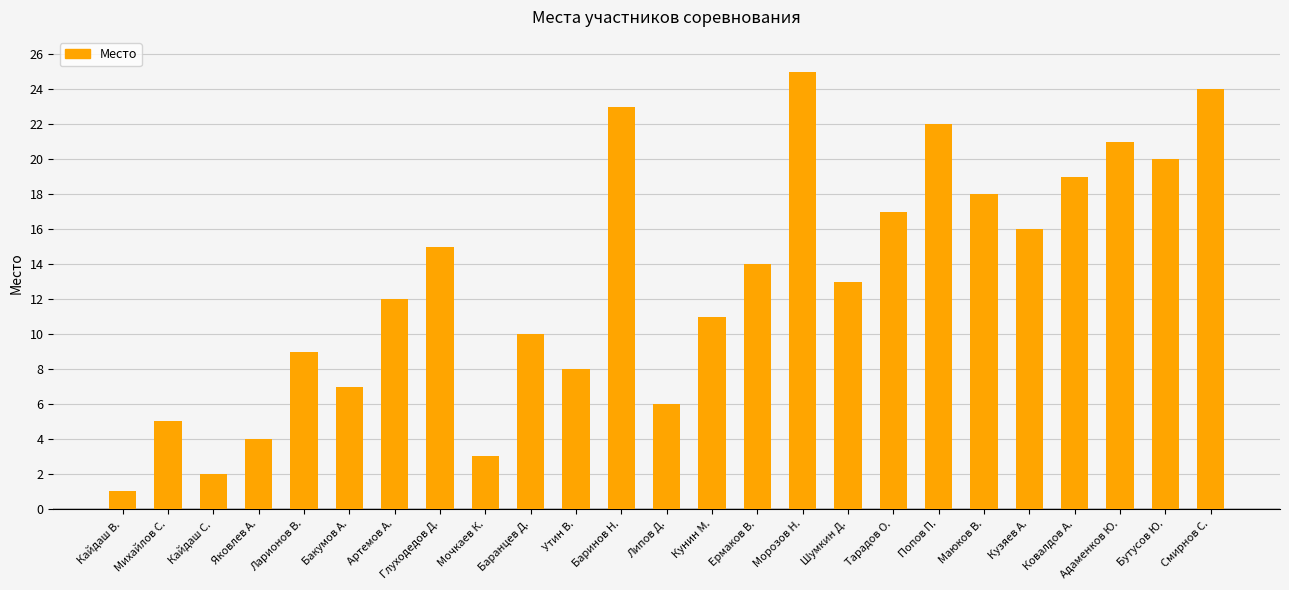

How many data points are less than 13?

12